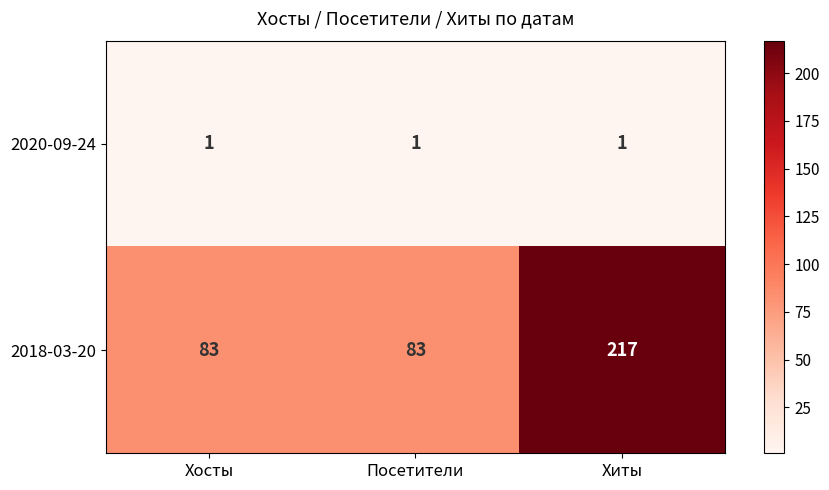

Count the 2018-03-20 values in the range 83 to 217.

3